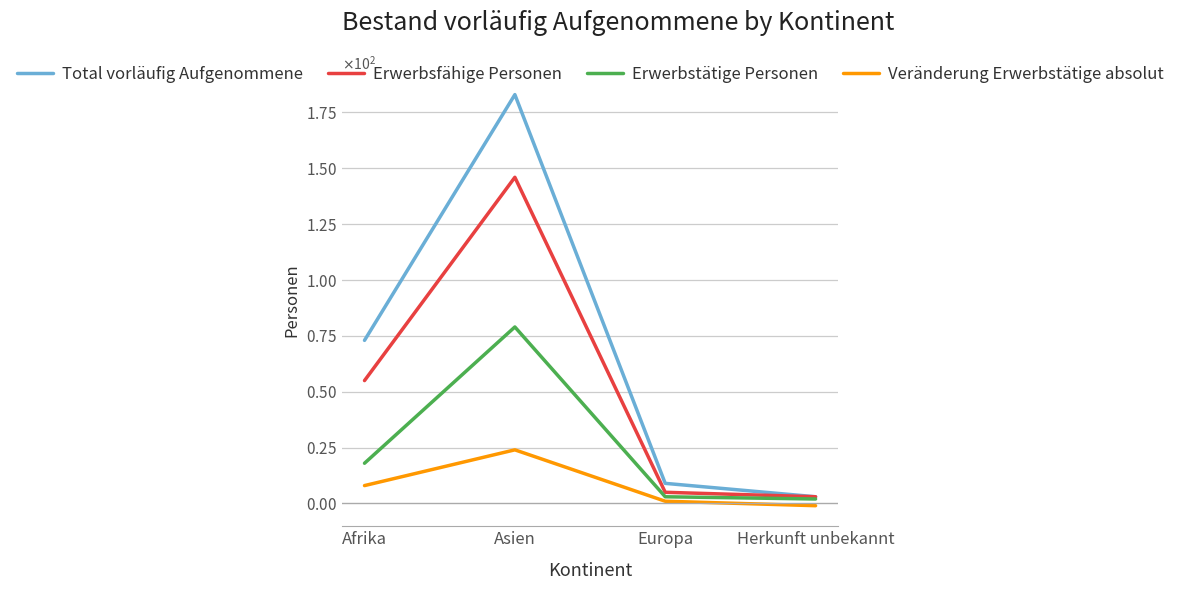

At which category is the sum across all series the highest?

Asien